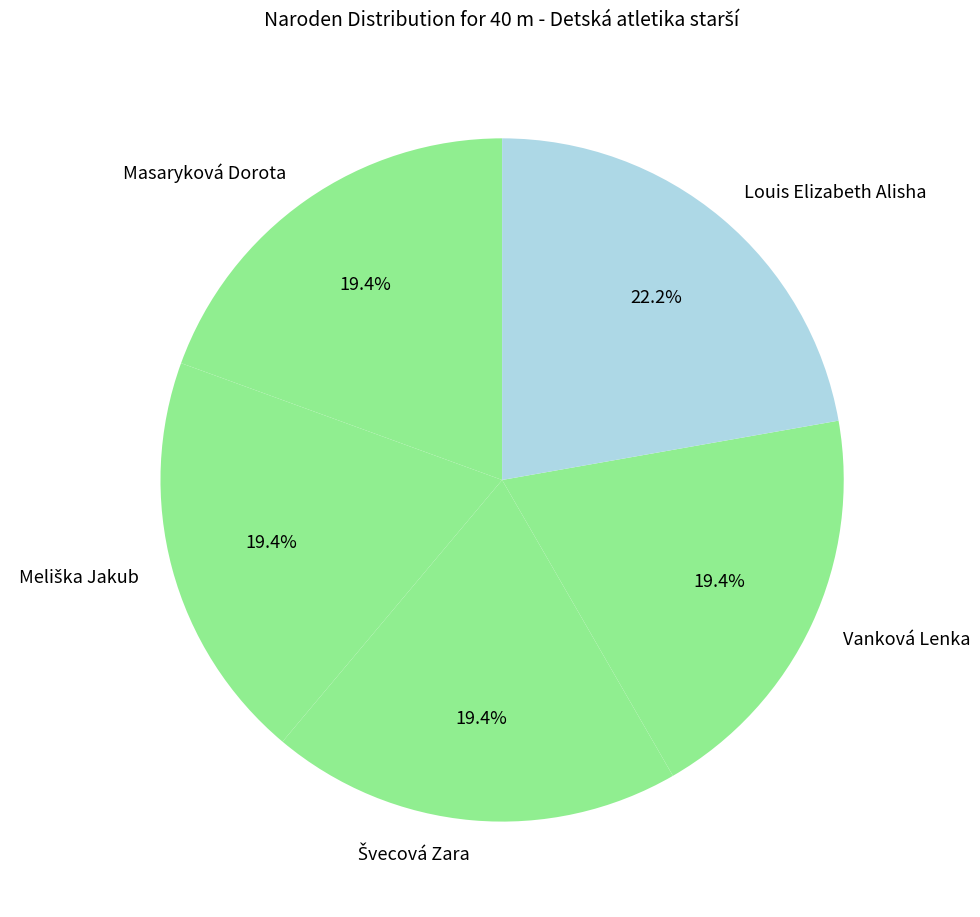

To the nearest percent, what portion does Vanková Lenka represent?

19%